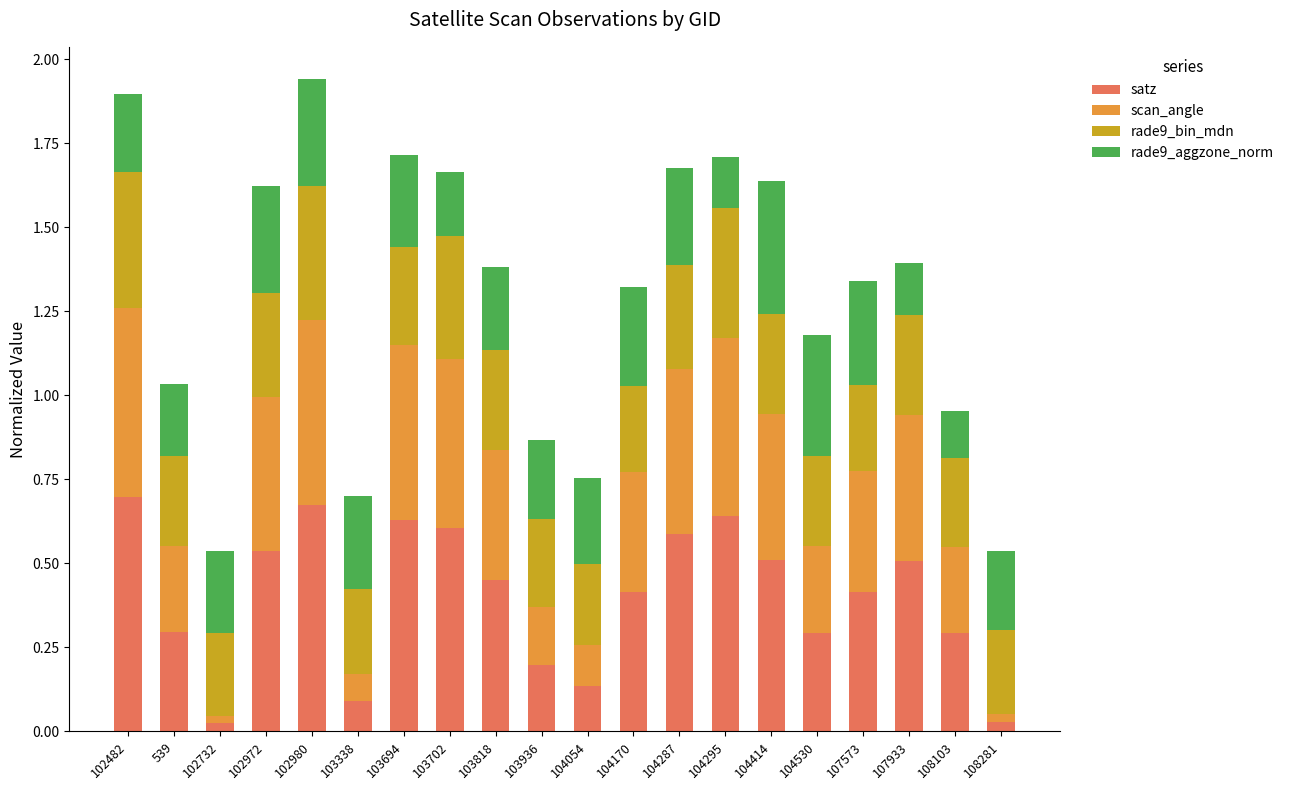

The satz series shows 0.5 at 104414. True or false?

True